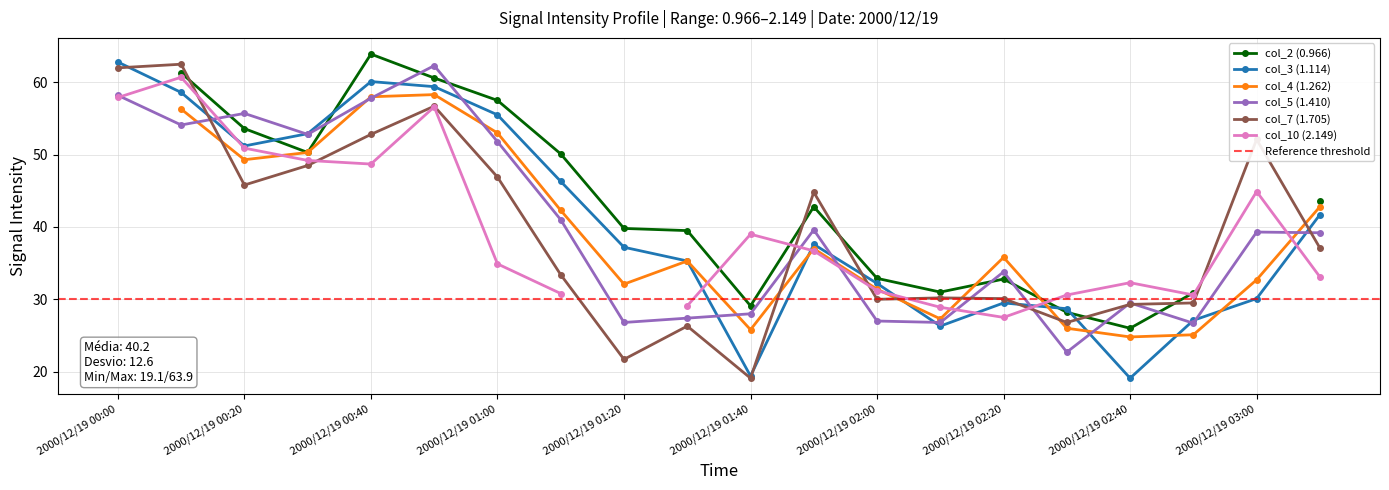

The value of col_5 (1.410) at 2000/12/19 00:20 is 93.2. True or false?

False